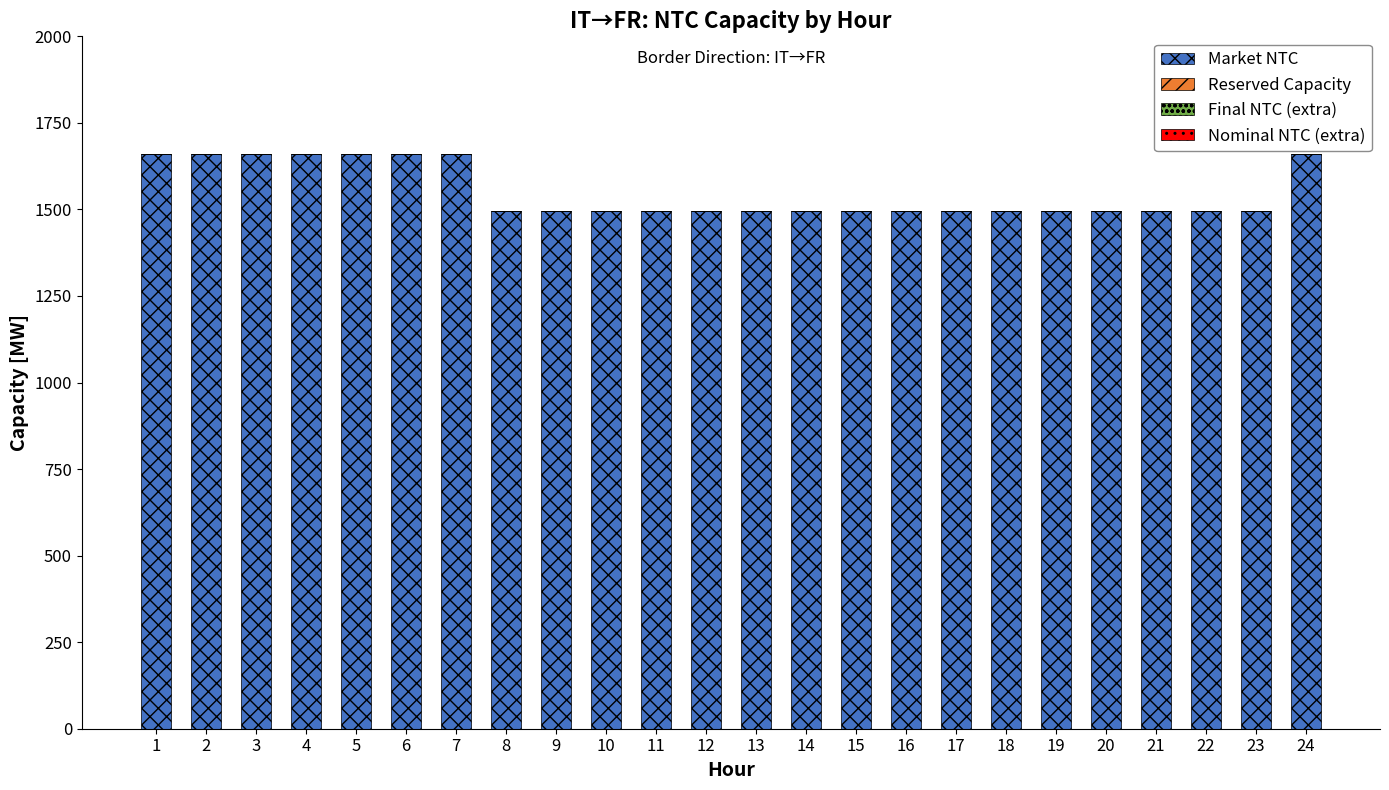

How many bars are there in total?

24